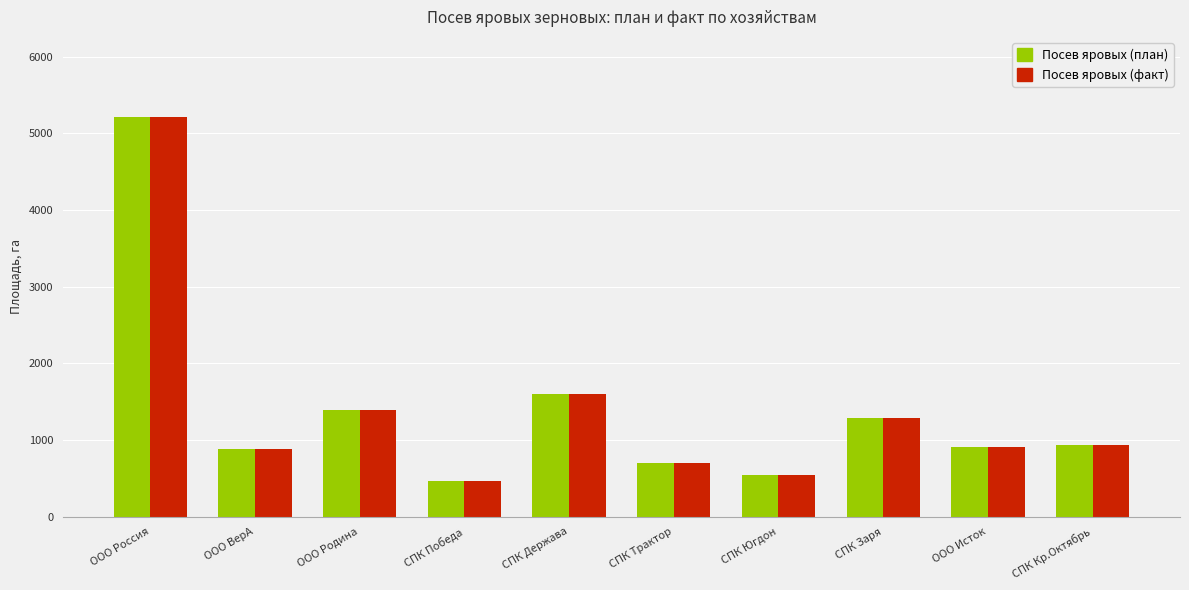

The value of Посев яровых (факт) at СПК Заря is 1280. True or false?

True